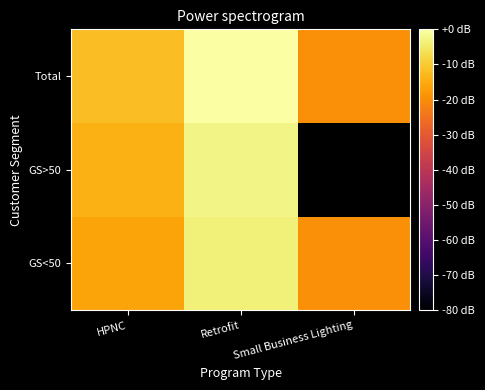

At which category does the chart reach its minimum across all series?

Small Business Lighting